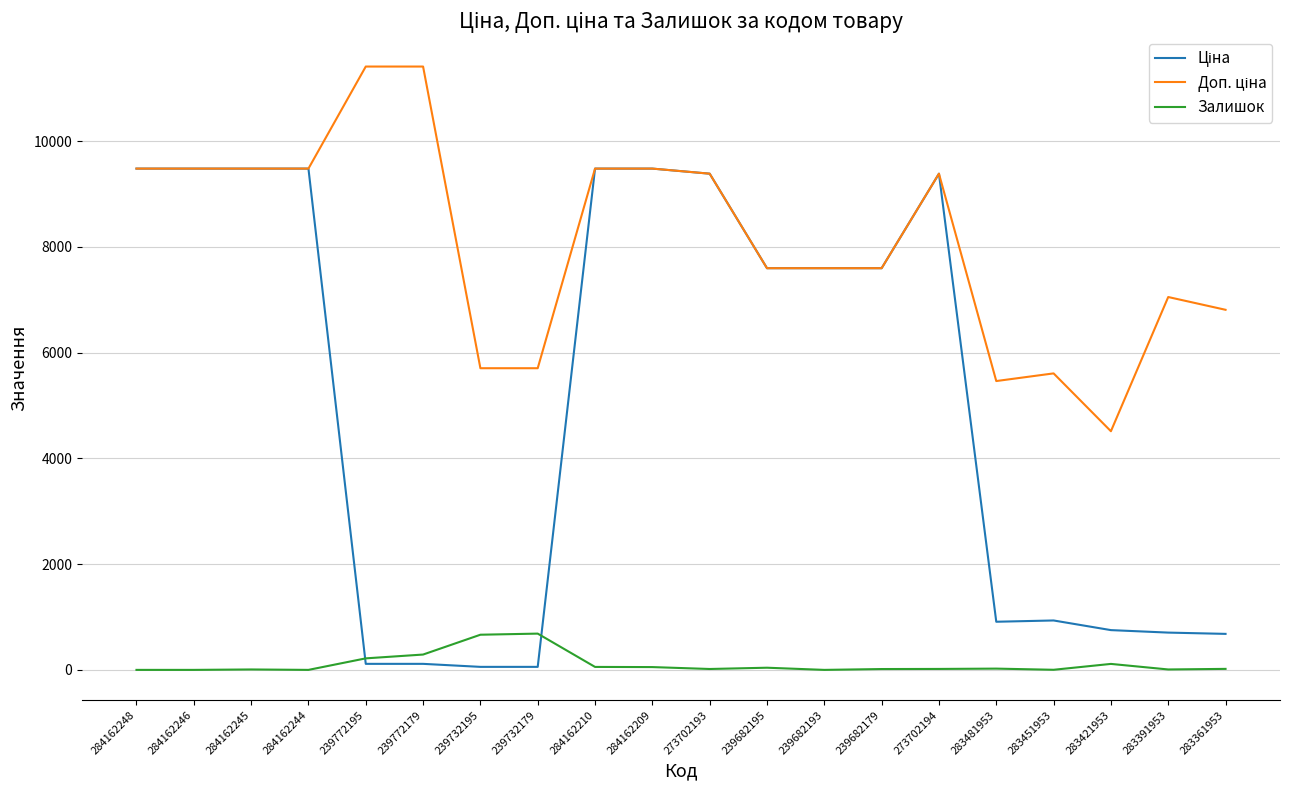

The Залишок series shows 8.0 at 283391953. True or false?

True